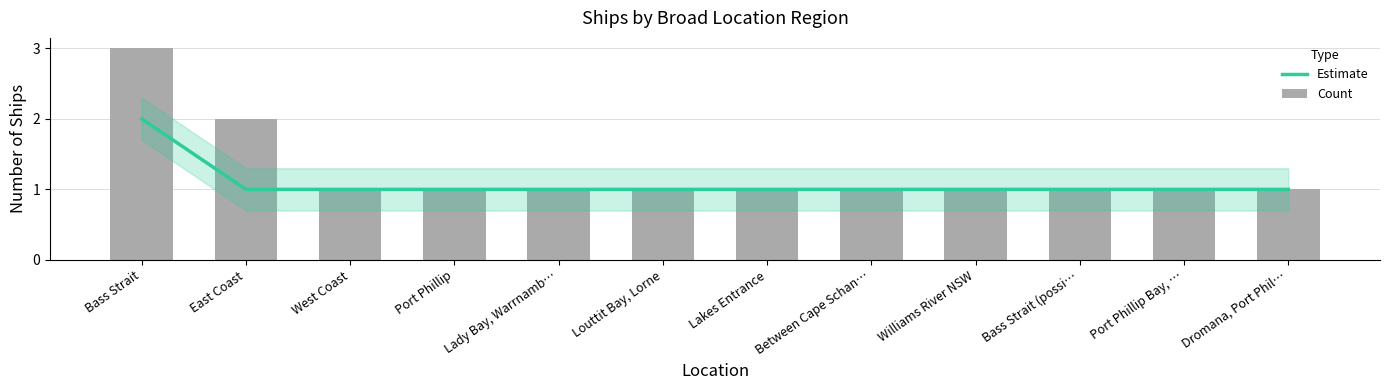

True or false: Count has a value of 1 at Lady Bay, Warrnamb….

True